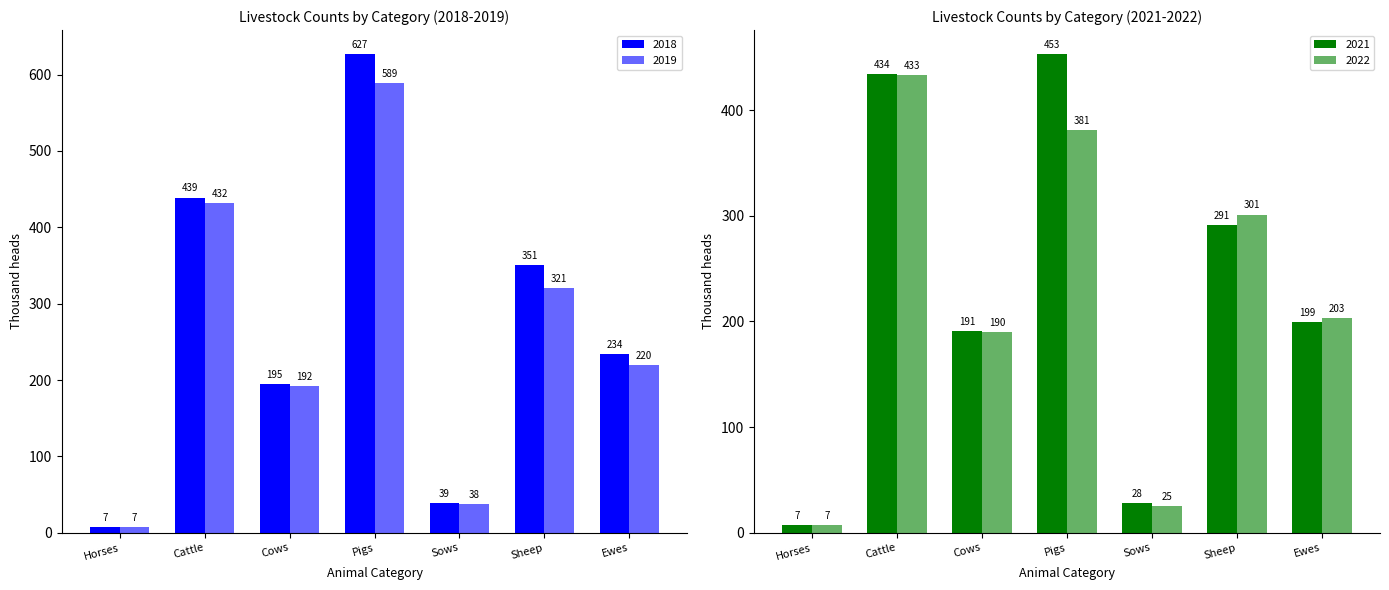

How many values in the 2021 series are below 199?

3